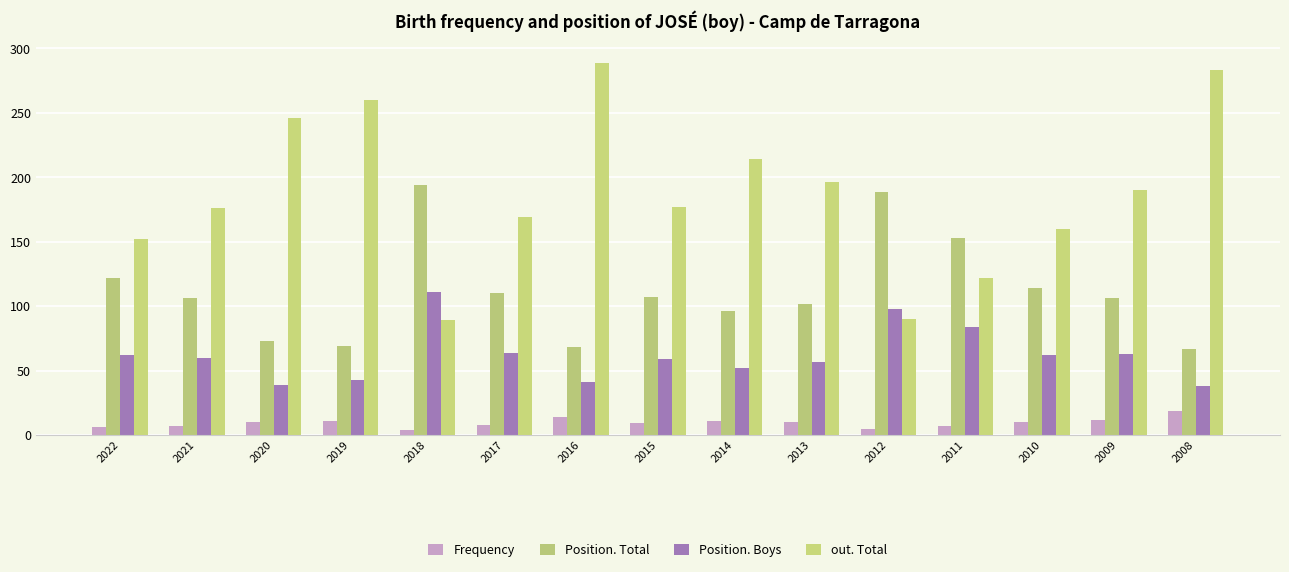

Reading right to left, list all the values displayed in this chart.

Frequency: 19	12	10	7	5	10	11	9	14	8	4	11	10	7	6
Position. Total: 67	106	114	153	189	102	96	107	68	110	194	69	73	106	122
Position. Boys: 38	63	62	84	98	57	52	59	41	64	111	43	39	60	62
out. Total: 283	190	160	122	90	196	214	177	289	169	89	260	246	176	152